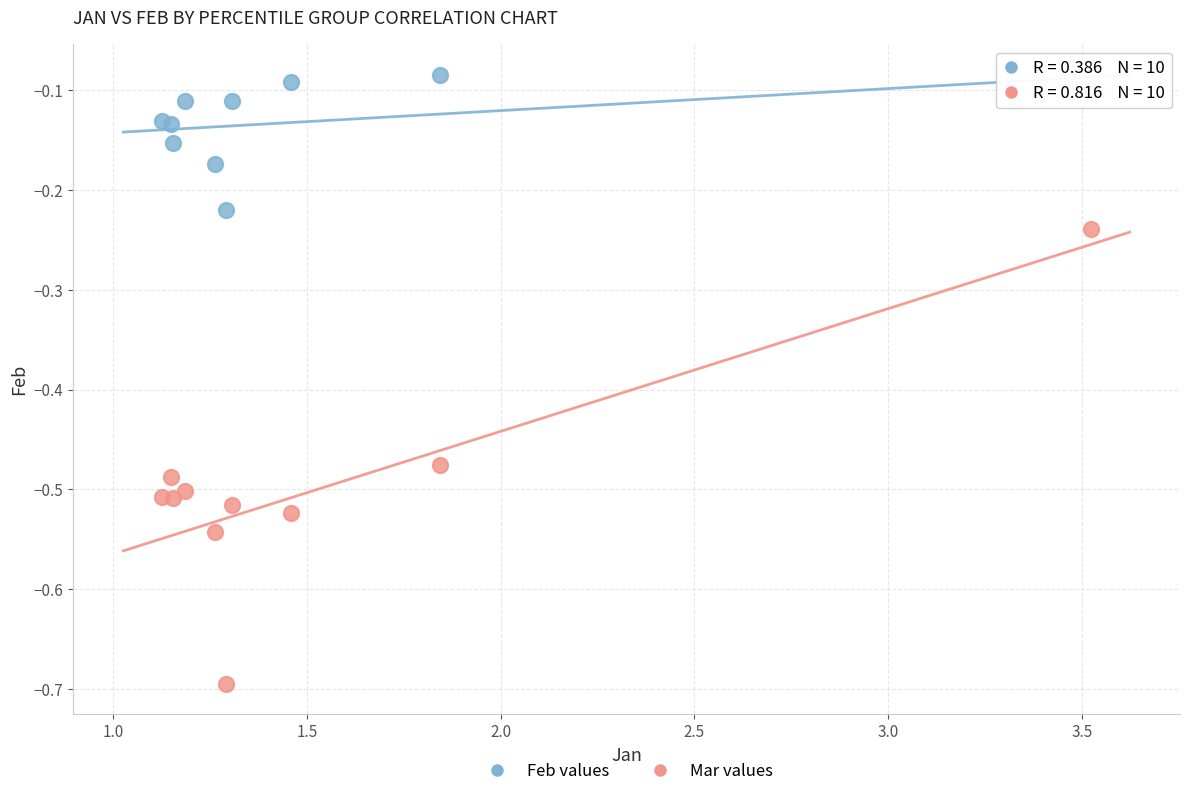

Which series has the widest spread of Y values?

Mar values